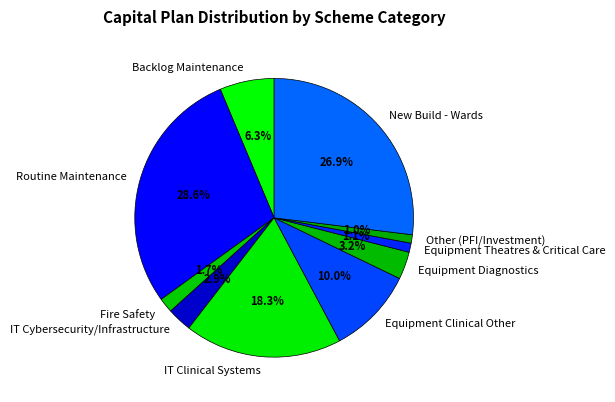

The Routine Maintenance slice represents 44% of the pie. True or false?

False